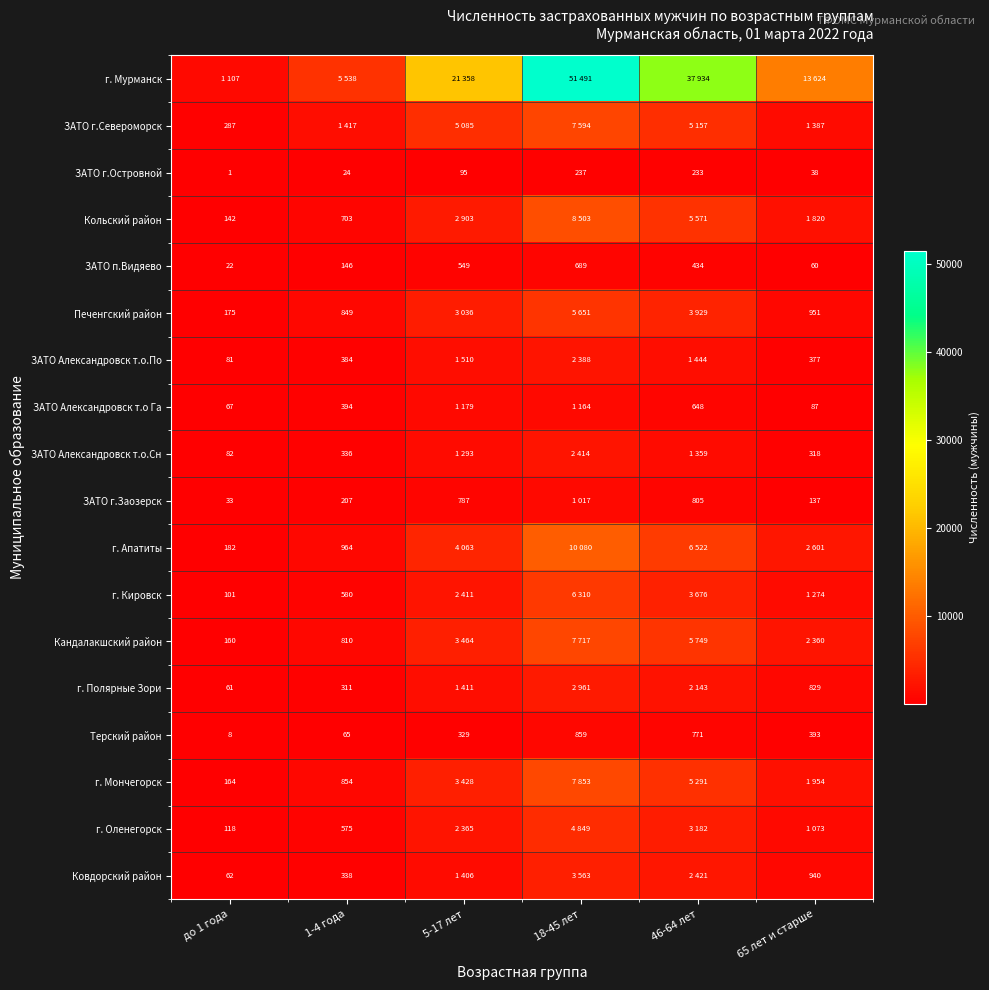

Which label corresponds to the largest value in the chart?

18-45 лет